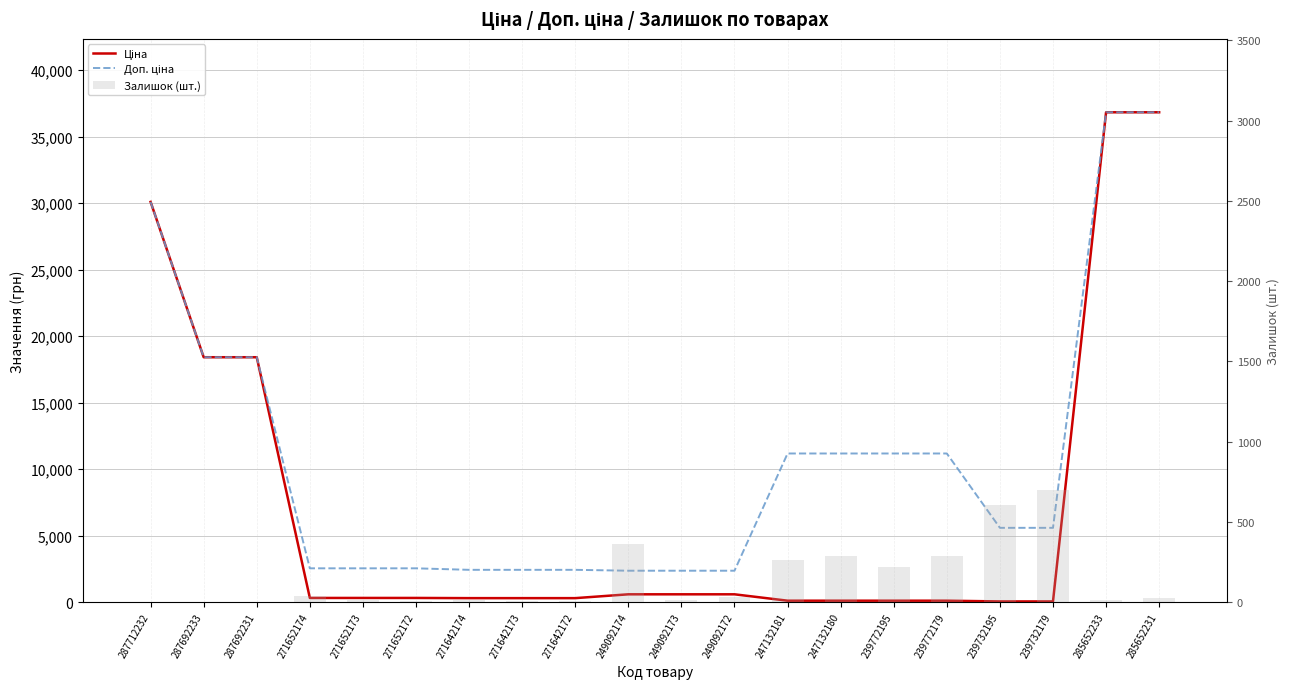

Which series has the largest total across all categories?

Доп. ціна